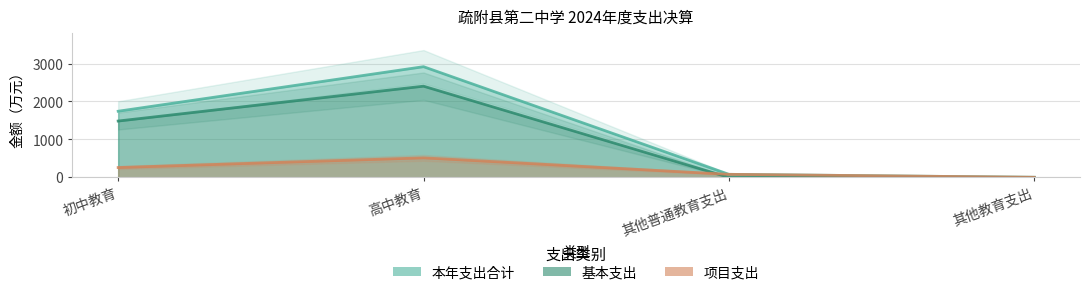

Reading left to right, transcribe all the data shown in this chart.

本年支出合计: 1743.0	2917.5	79.3	1.1
基本支出: 1484.5	2403.8	0.0	0.0
项目支出: 258.5	513.7	79.3	1.1